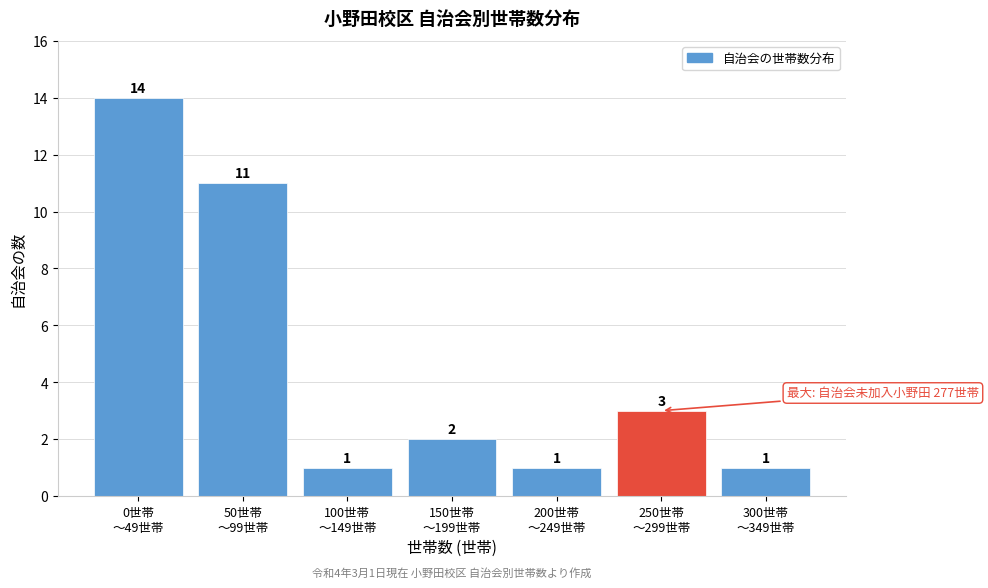

Reading right to left, extract all data points from this chart.

1	3	1	2	1	11	14